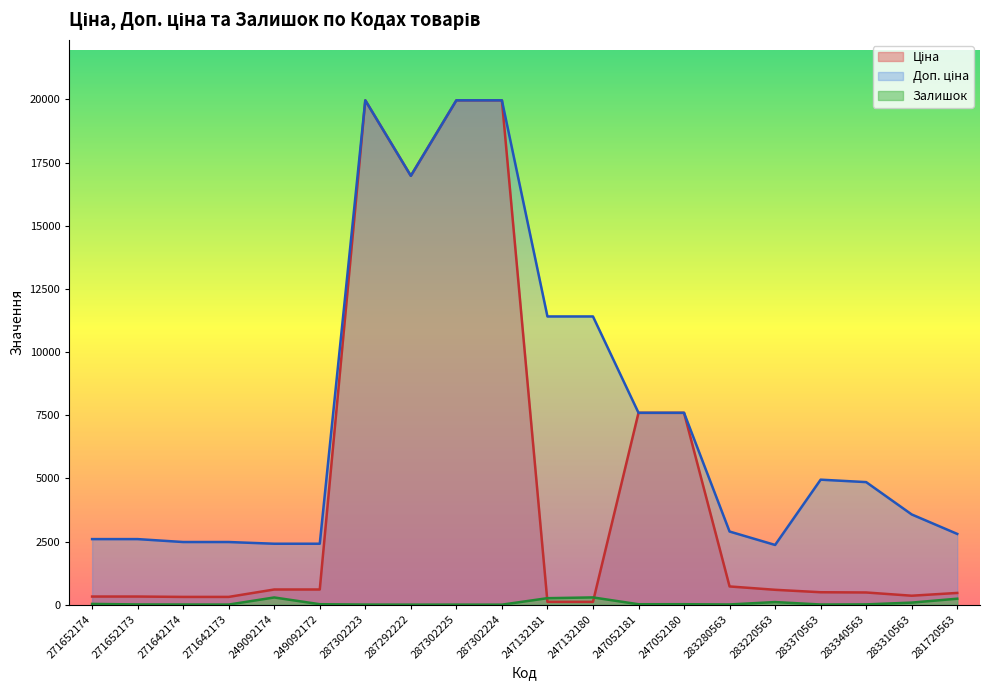

Between which two adjacent categories do Залишок and Ціна first intersect?

287302224 and 247132181